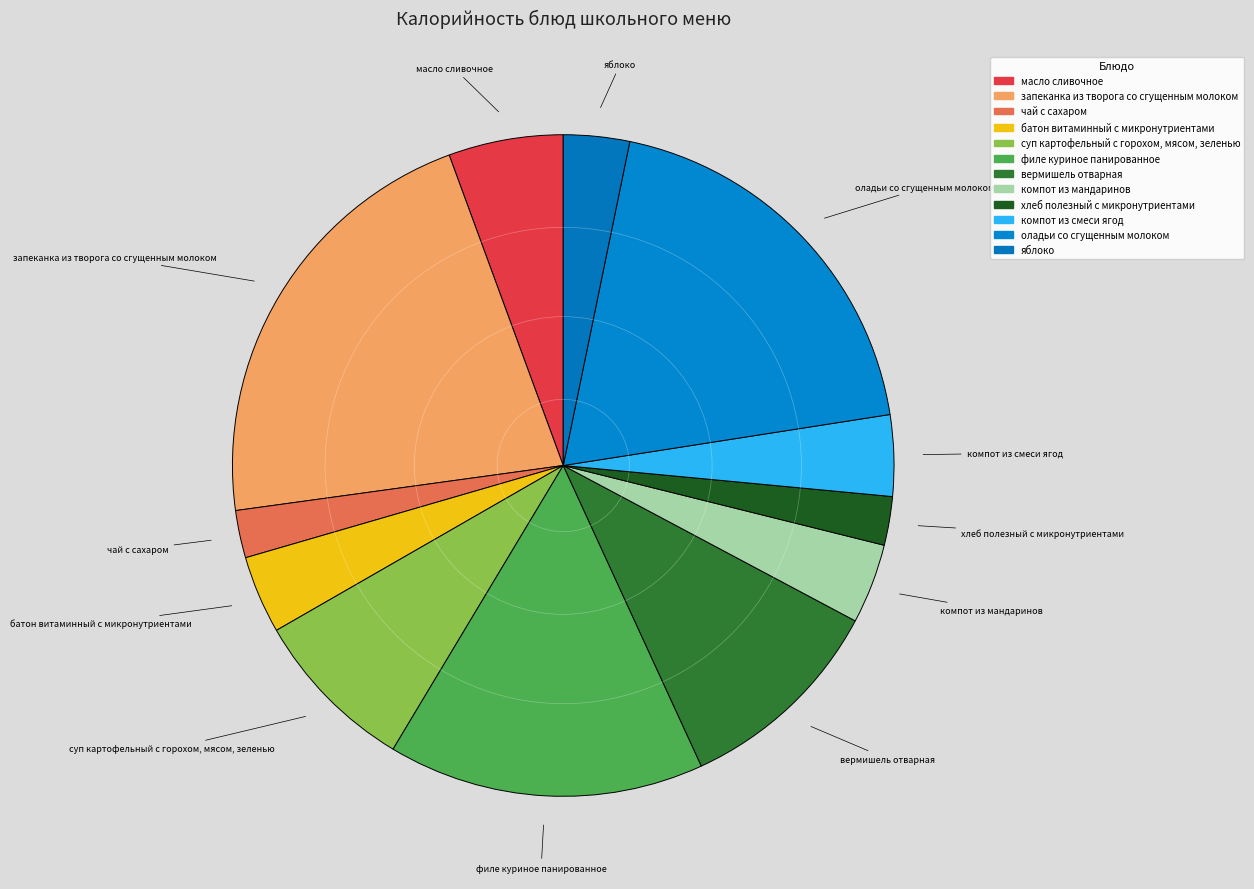

Do чай с сахаром and оладьи со сгущенным молоком together represent more than half of the pie?

No